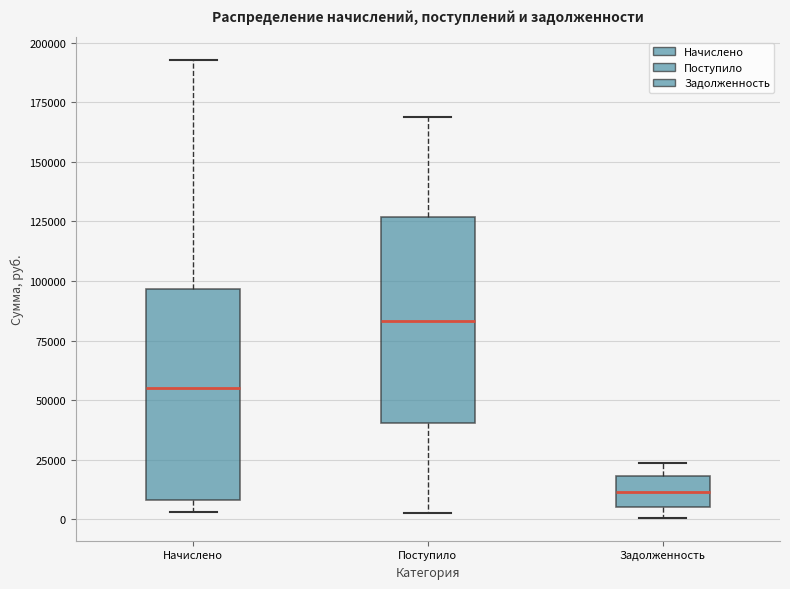

Which box's median line is the lowest?

Задолженность